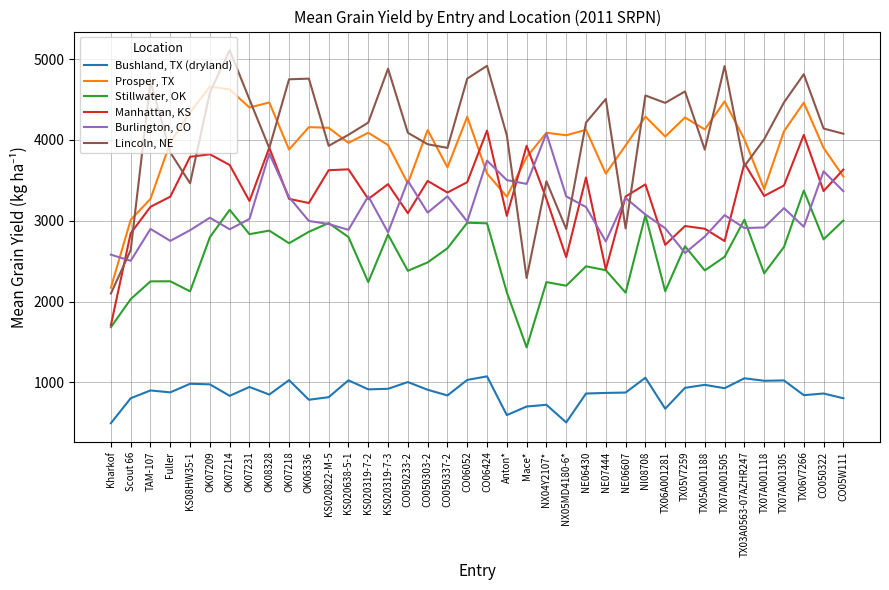

Does the chart display data point markers on the line(s)?

No